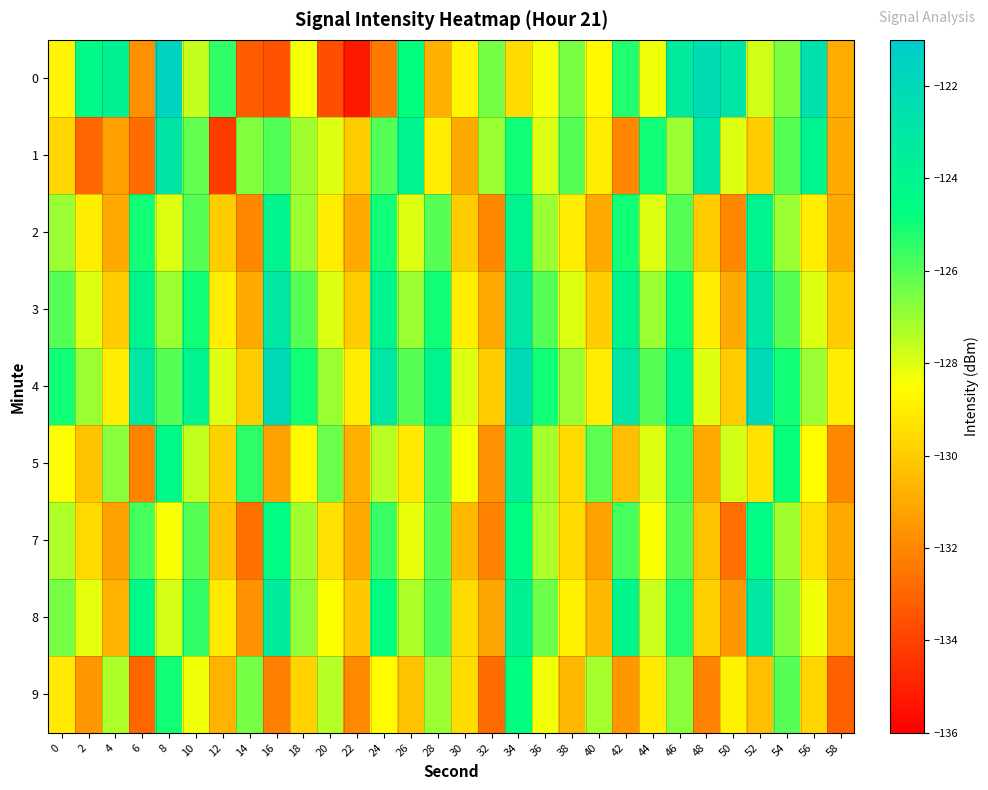

Which label corresponds to the largest value in the chart?

8